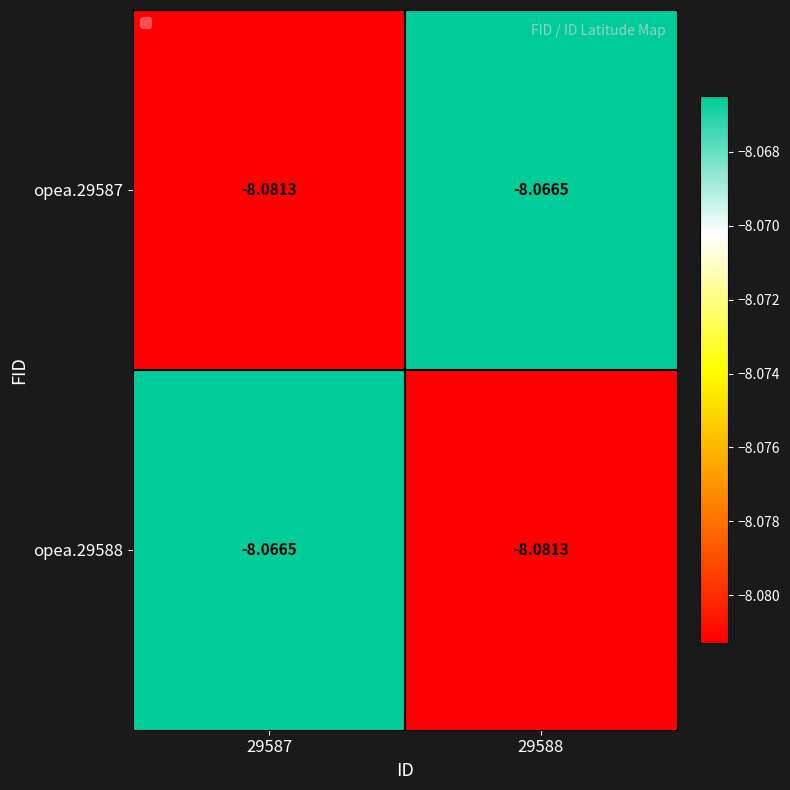

Is the value of opea.29588 at 29588 greater than the value of opea.29587 at 29588?

No